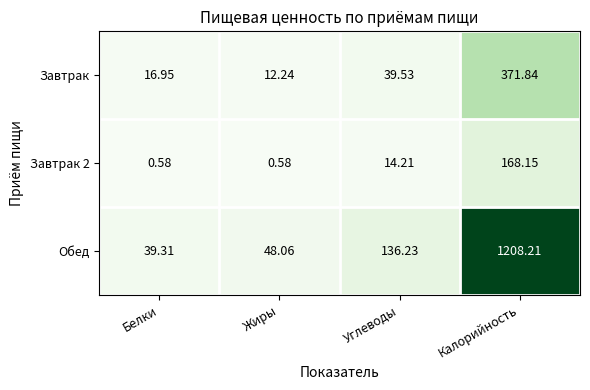

Which series has the largest range (max minus min)?

Обед